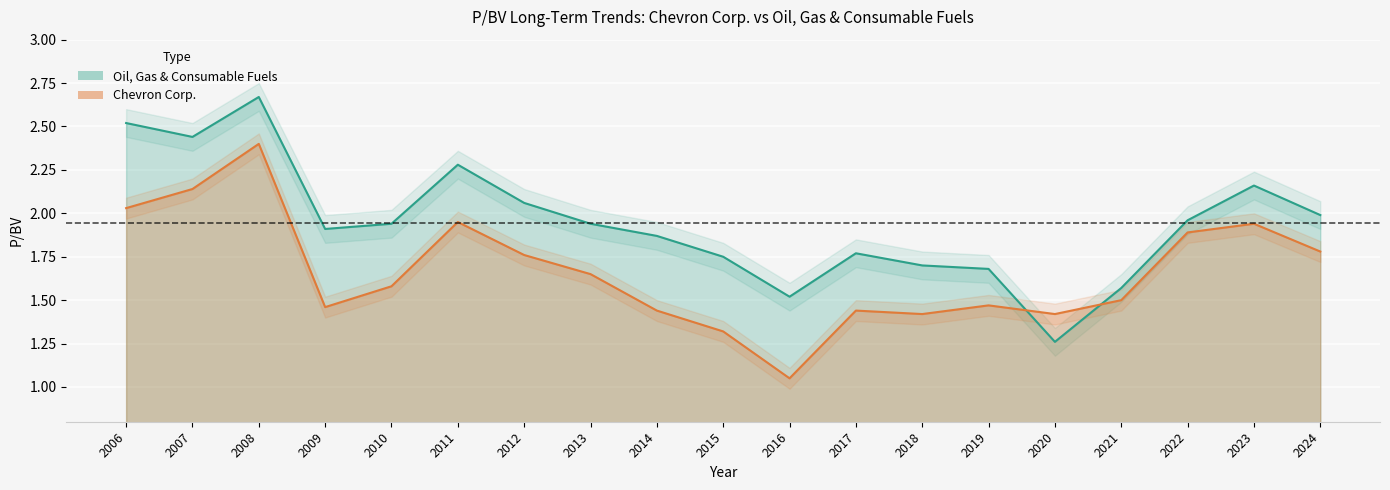

At which label is Oil, Gas & Consumable Fuels closest to 1?

2020